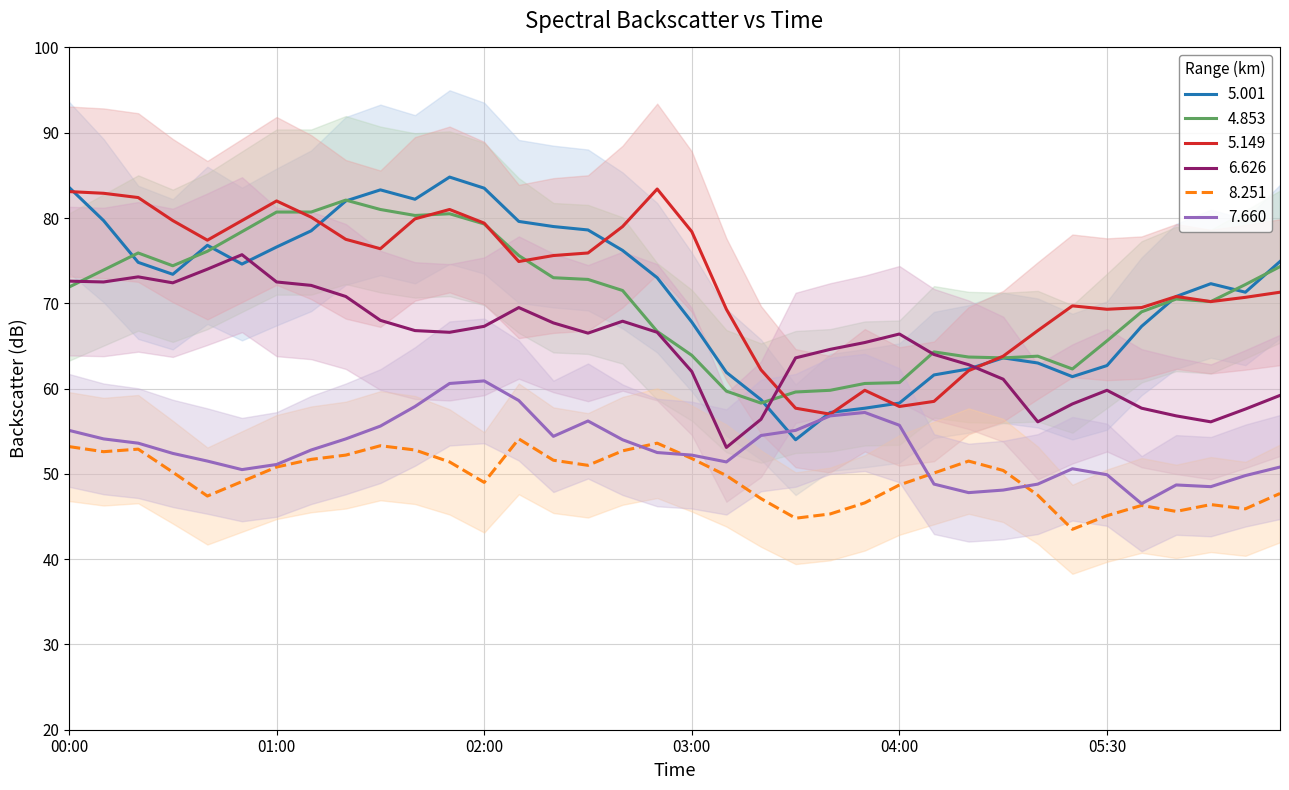

Which series has the largest range (max minus min)?

5.001